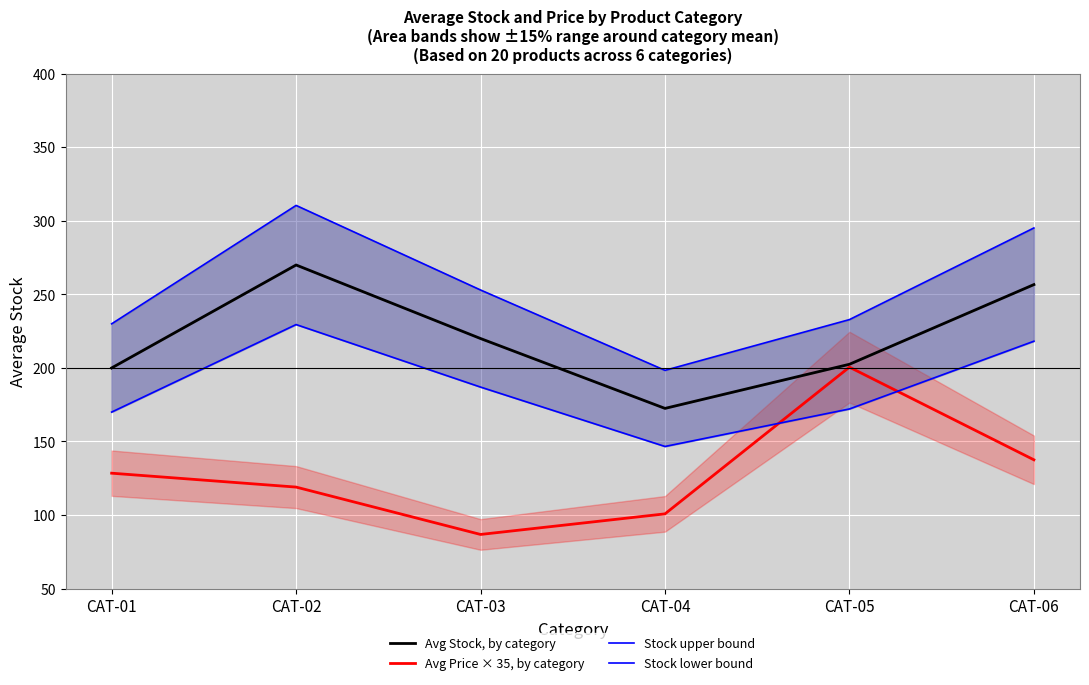

The Stock lower bound series shows 229.5 at CAT-02. True or false?

True